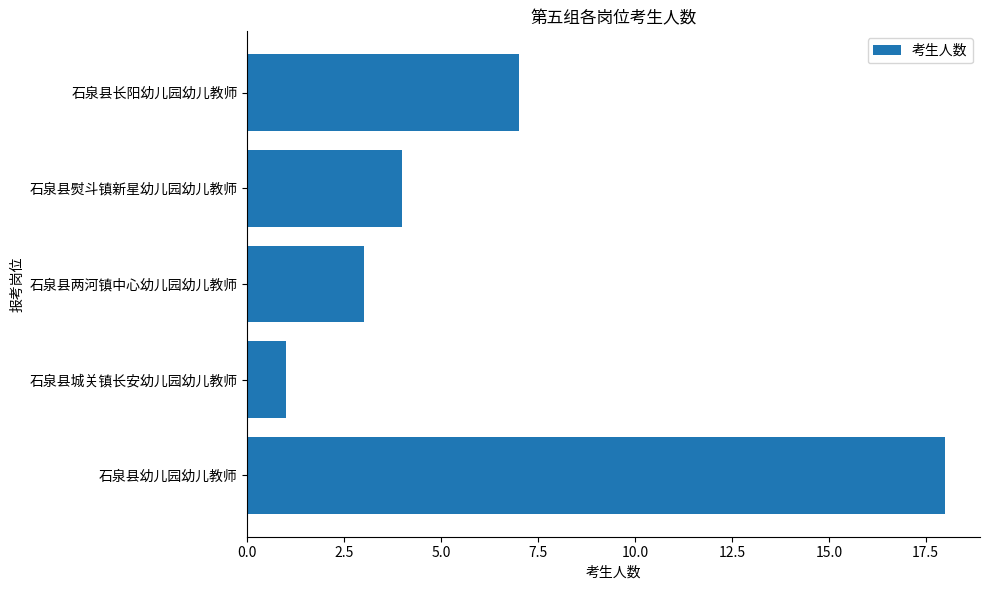

At which category does the chart reach its minimum across all series?

石泉县城关镇长安幼儿园幼儿教师